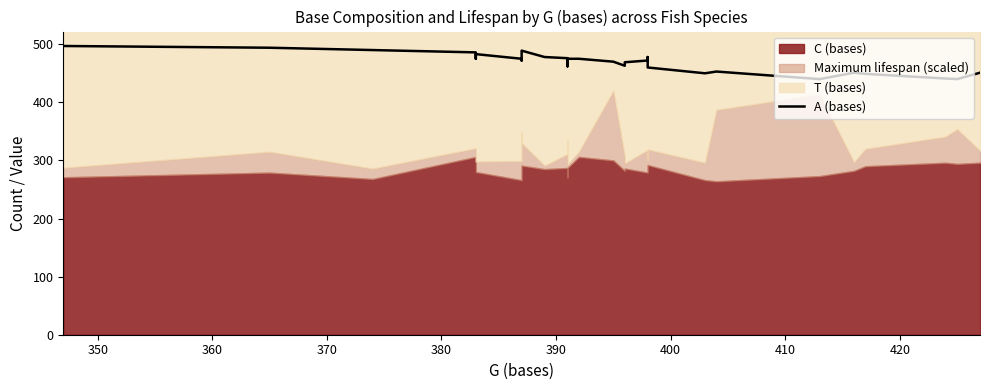

What position from the right is 380?

24